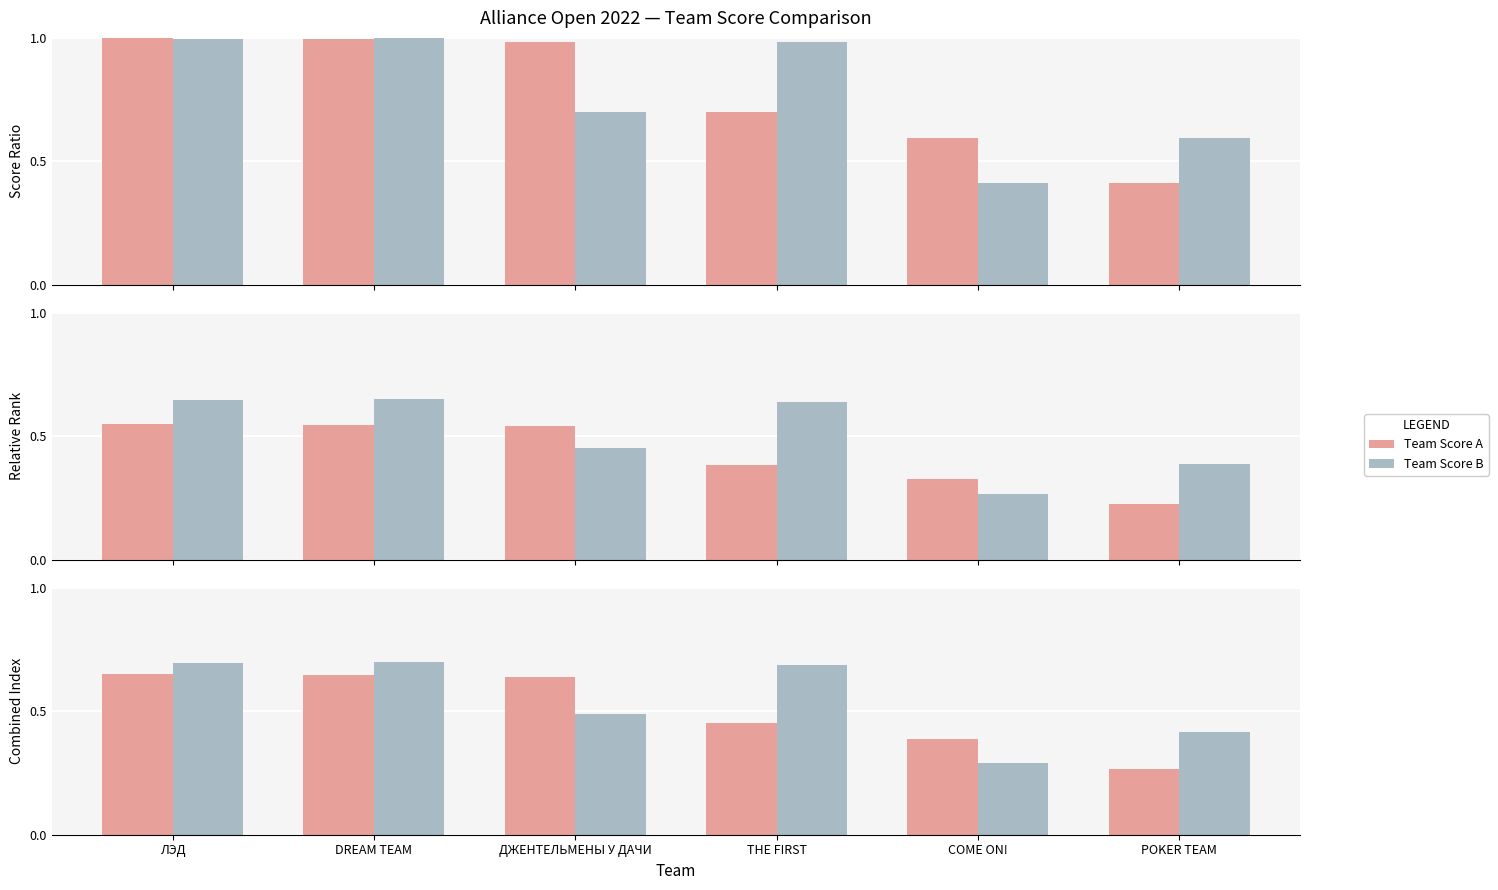

What is the difference between the maximum and minimum values in the Team Score B series?

0.4